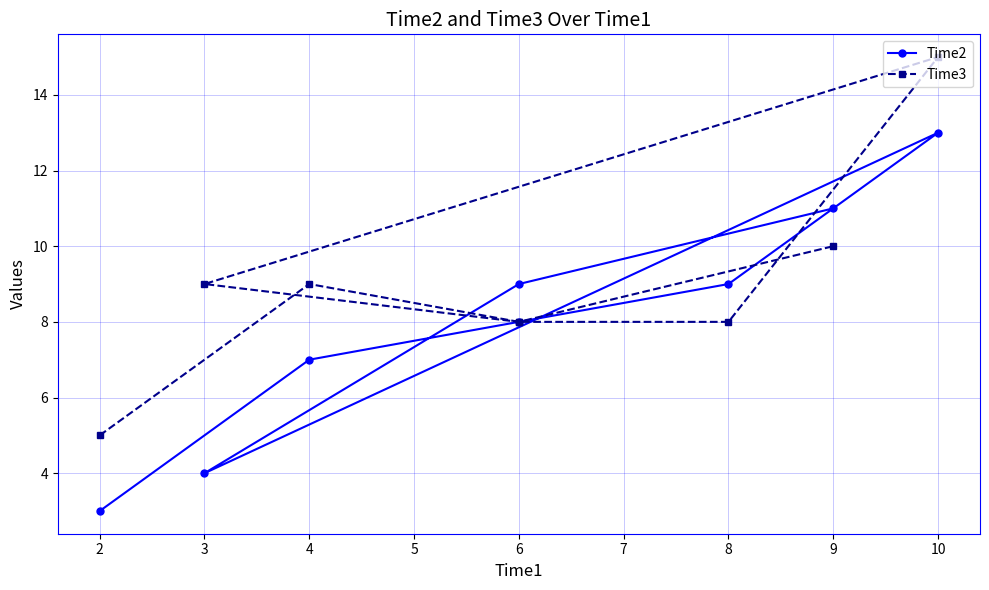

Where does the Time3 series first go above 9?

10